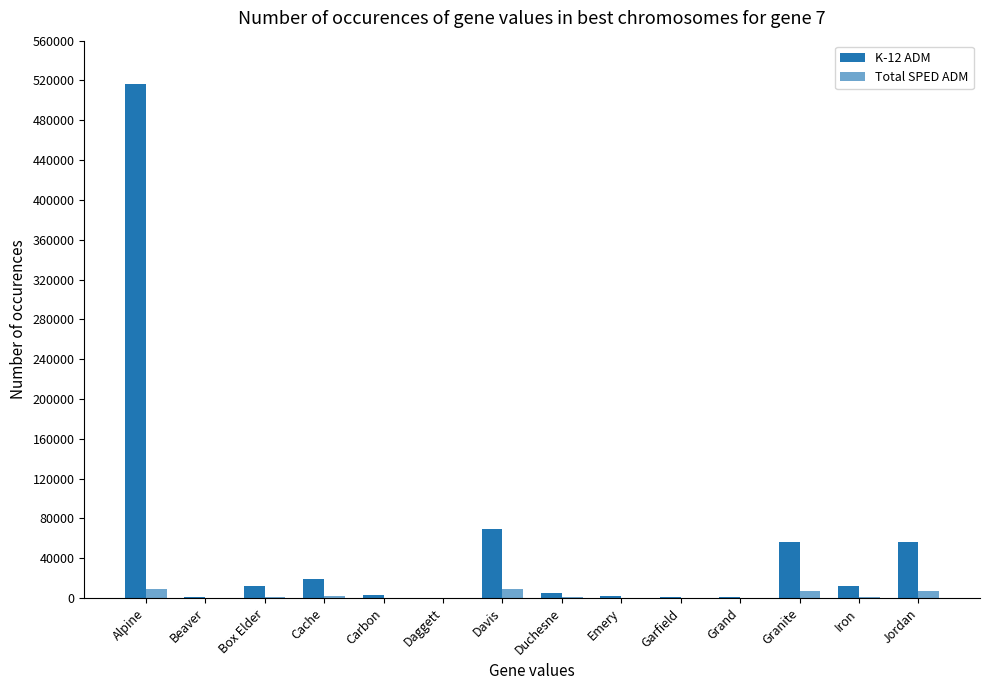

Is the value of K-12 ADM at Duchesne greater than the value of Total SPED ADM at Iron?

Yes